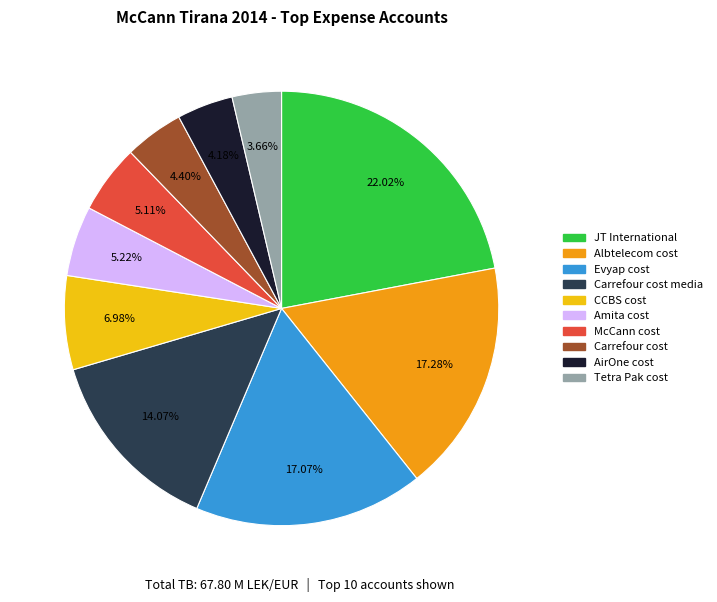

How many segments does this pie chart have?

10